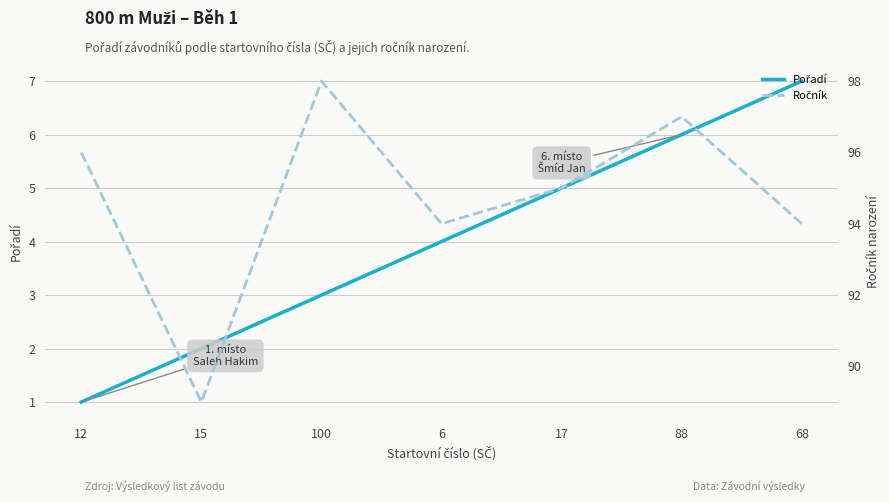

Rank the categories by Pořadí value from lowest to highest.

12, 15, 100, 6, 17, 88, 68